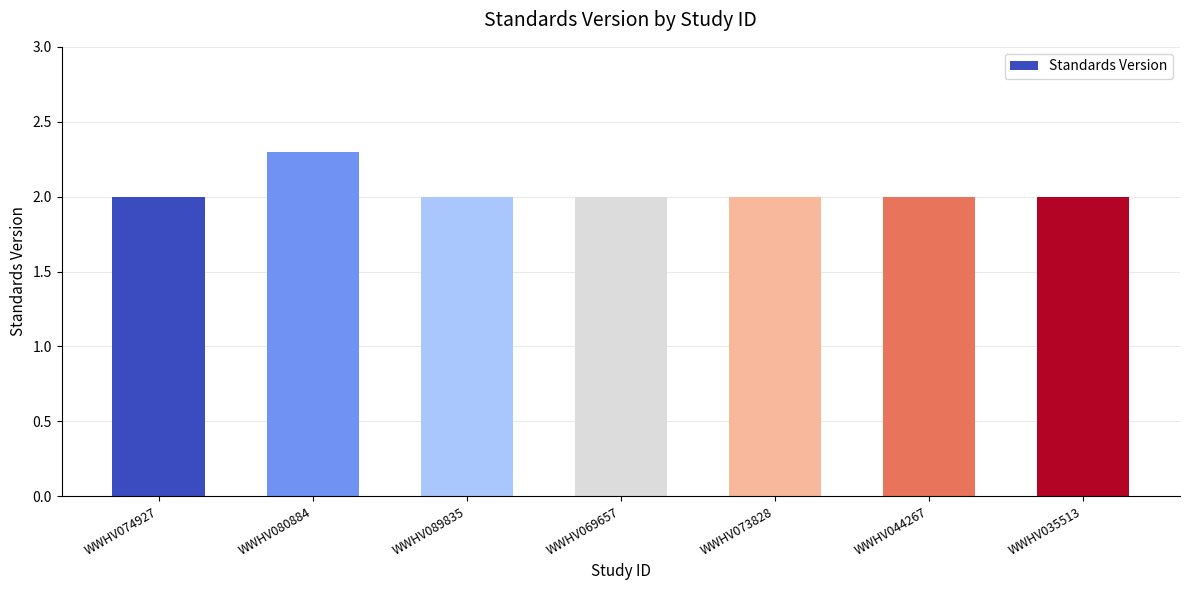

How many bars are there in total?

7